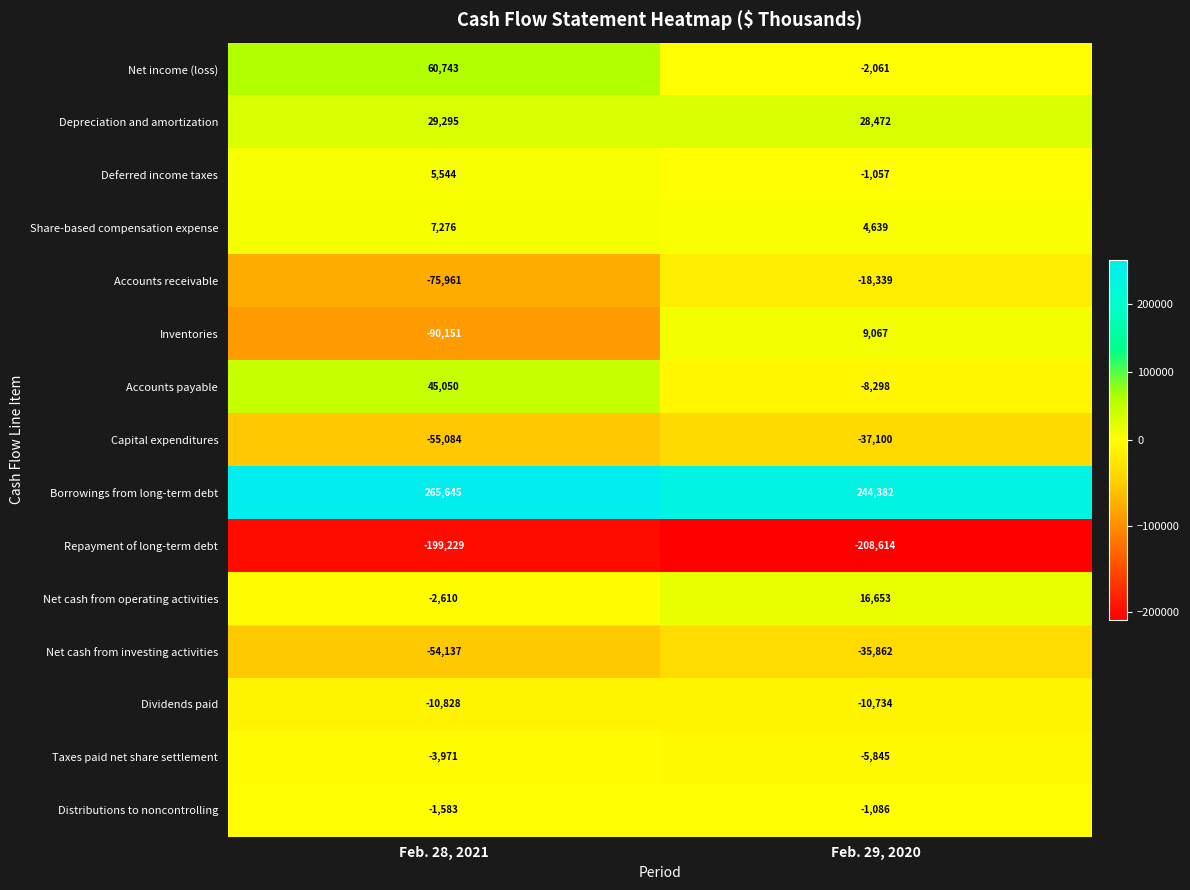

What value does the Net income (loss) series have at Feb. 29, 2020?

-2061